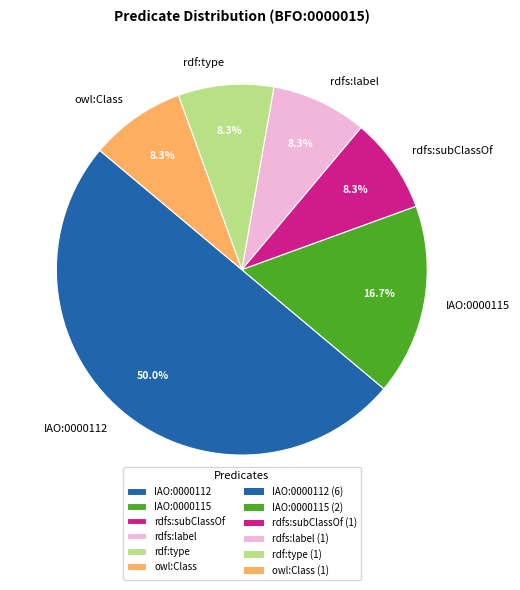

How many segments does this pie chart have?

6